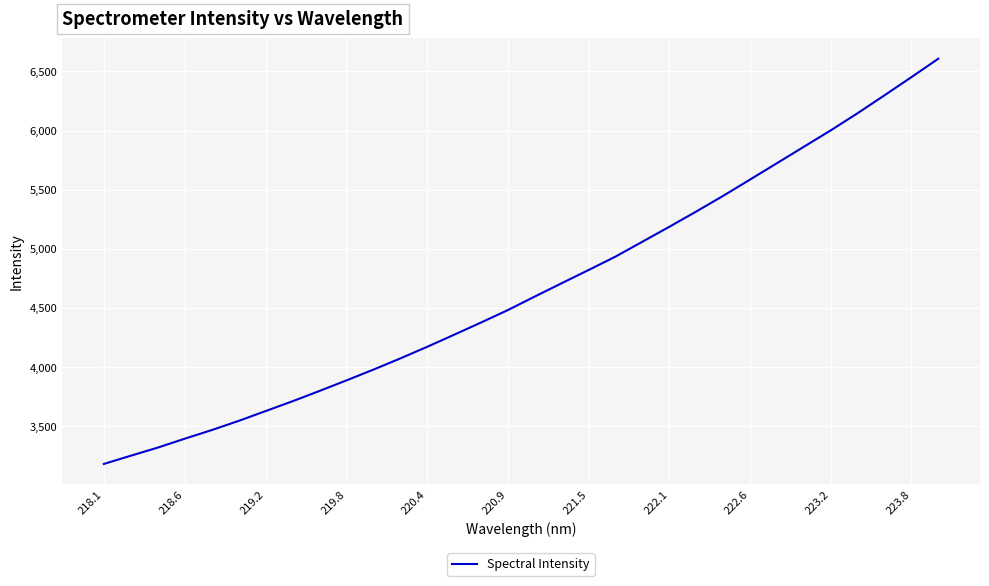

What is the maximum value shown in the chart?

6606.8